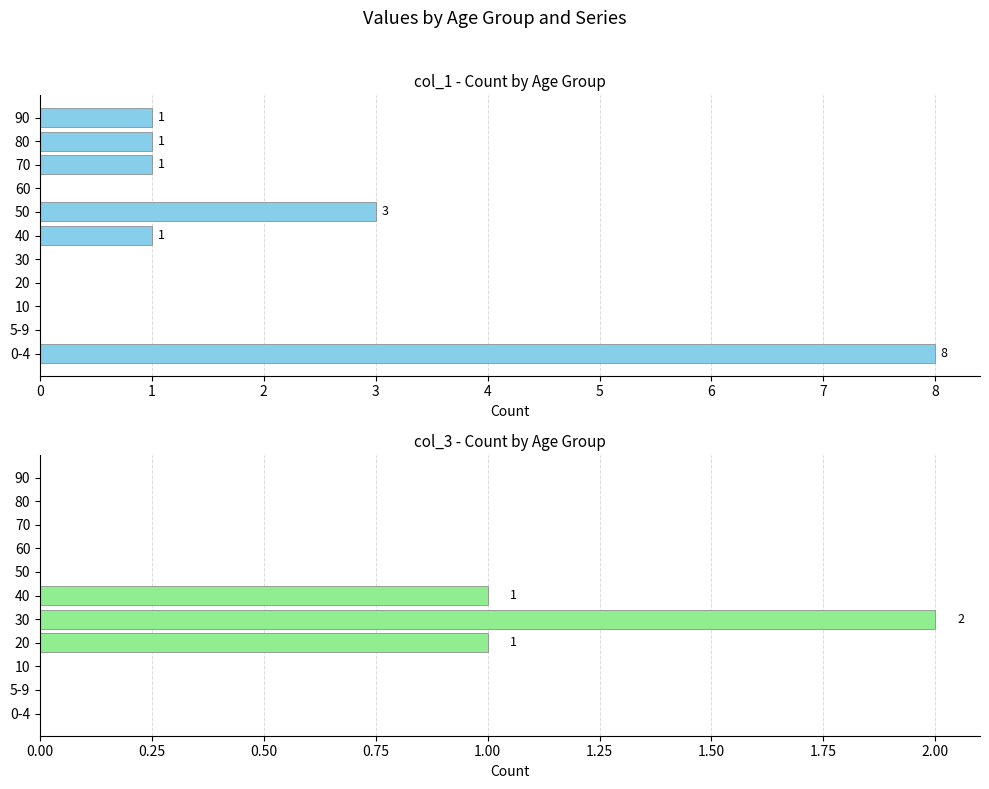

List the series in order of their overall mean, highest first.

col_1, col_3